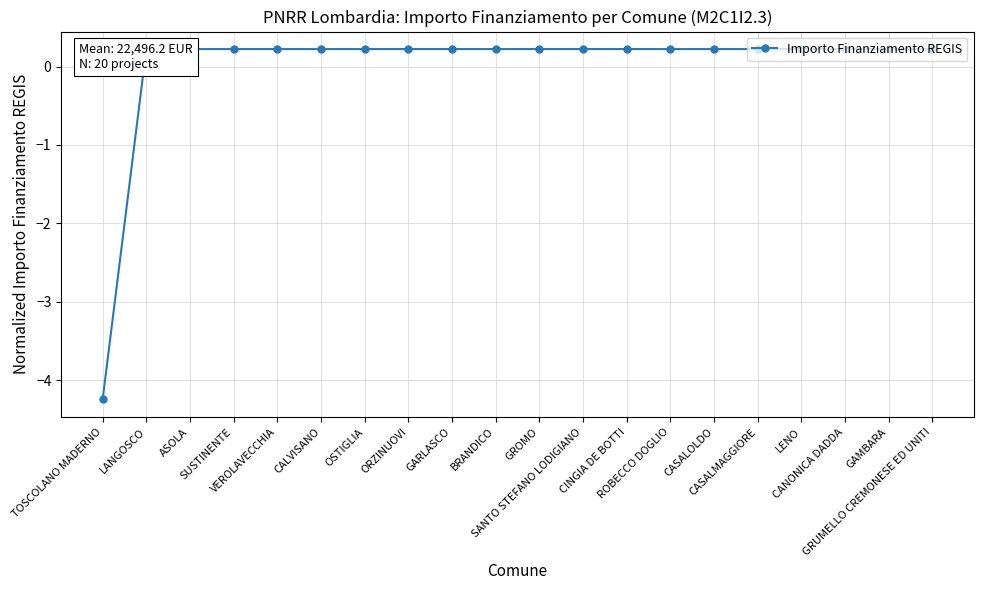

What is the label of the 15th point from the right?

CALVISANO